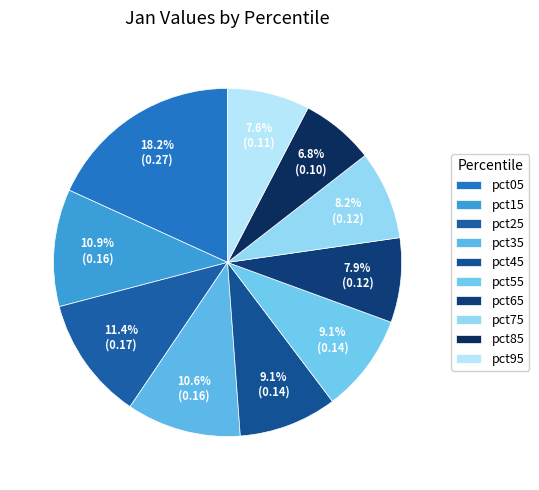

Is there a majority slice in this chart?

No